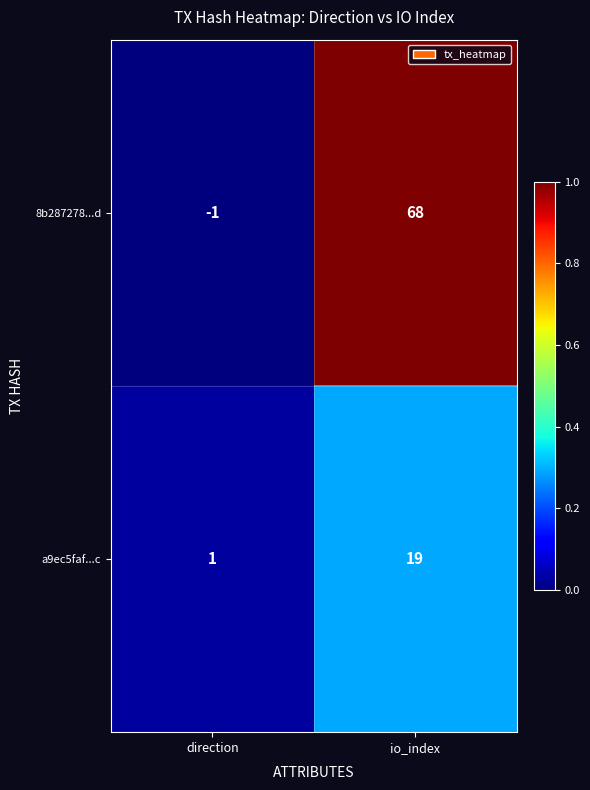

Which series changed the most between direction and io_index?

8b287278...d